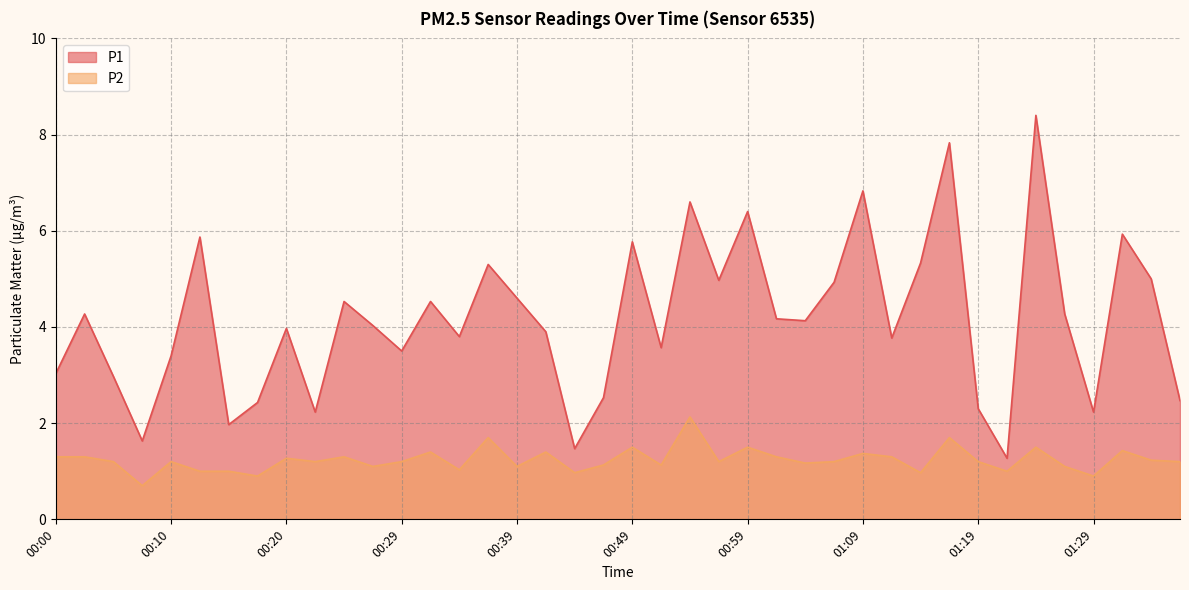

True or false: P2 and P1 intersect in this chart.

False